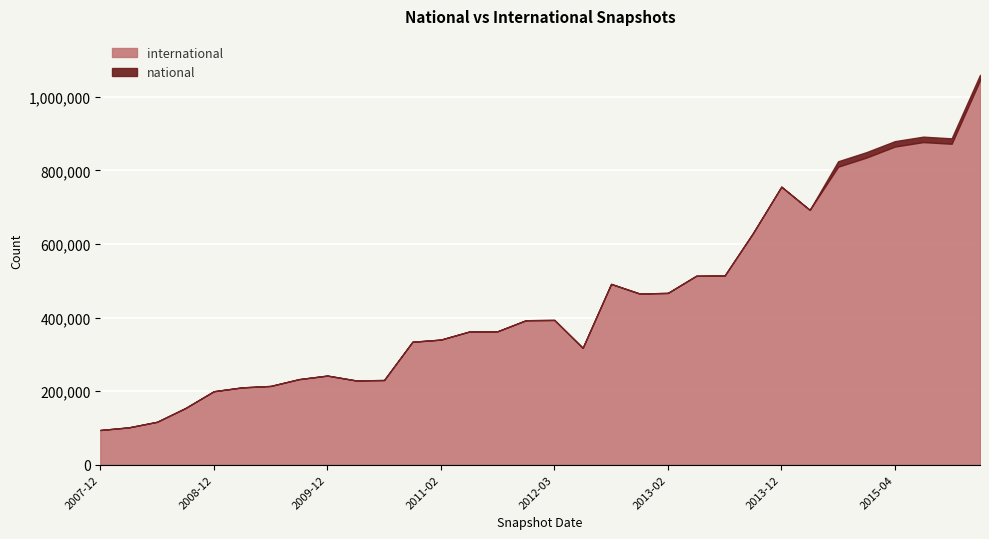

What are all the series names shown in the legend?

international, national